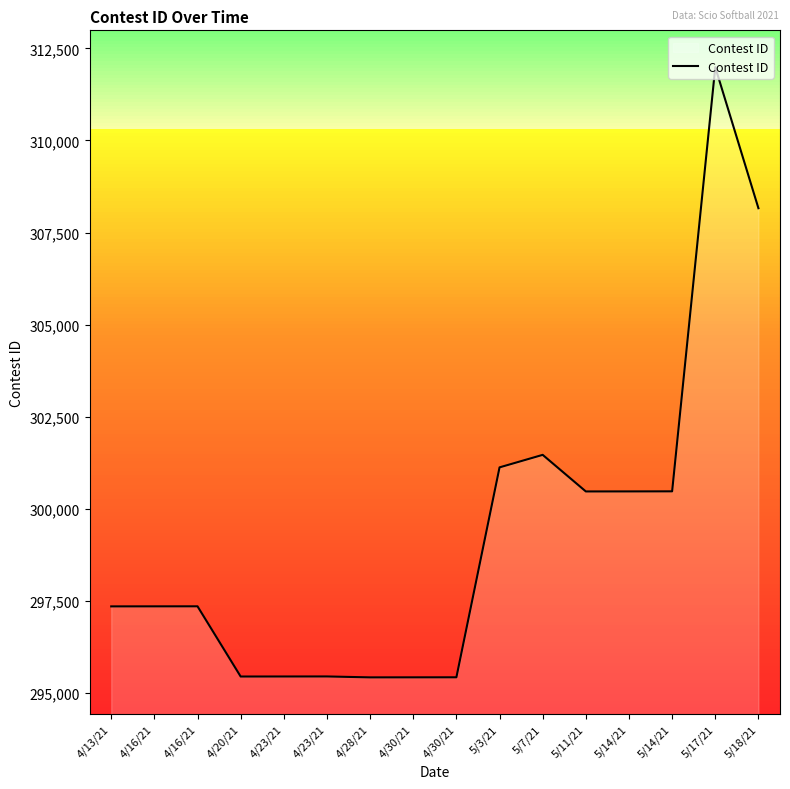

What is the maximum value shown in the chart?

311992